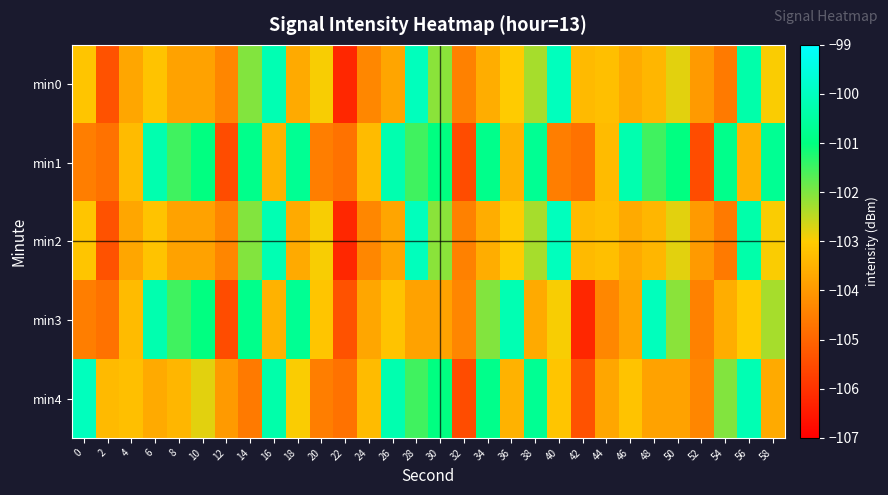

Reading left to right, what are all the values shown in this chart?

min0: 0=-103.1	2=-105.4	4=-103.7	6=-103.2	8=-103.8	10=-103.8	12=-104.4	14=-102.0	16=-100.2	18=-103.7	20=-102.9	22=-106.2	24=-104.3	26=-103.8	28=-100.1	30=-102.1	32=-104.5	34=-103.6	36=-103.0	38=-102.3	40=-100.0	42=-103.4	44=-103.2	46=-103.7	48=-103.4	50=-102.8	52=-104.0	54=-104.6	56=-100.3	58=-103.0
min1: 0=-104.5	2=-104.8	4=-103.3	6=-100.3	8=-101.5	10=-101.0	12=-105.5	14=-100.8	16=-103.5	18=-100.7	20=-104.5	22=-104.8	24=-103.3	26=-100.3	28=-101.5	30=-101.0	32=-105.5	34=-100.8	36=-103.5	38=-100.7	40=-104.5	42=-104.8	44=-103.3	46=-100.3	48=-101.5	50=-101.0	52=-105.5	54=-100.8	56=-103.5	58=-100.7
min2: 0=-103.1	2=-105.4	4=-103.7	6=-103.2	8=-103.8	10=-103.8	12=-104.4	14=-102.0	16=-100.2	18=-103.7	20=-102.9	22=-106.2	24=-104.3	26=-103.8	28=-100.1	30=-102.1	32=-104.5	34=-103.6	36=-103.0	38=-102.3	40=-100.0	42=-103.4	44=-103.2	46=-103.7	48=-103.4	50=-102.8	52=-104.0	54=-104.6	56=-100.3	58=-103.0
min3: 0=-104.5	2=-104.8	4=-103.3	6=-100.3	8=-101.5	10=-101.0	12=-105.5	14=-100.8	16=-103.5	18=-100.7	20=-103.1	22=-105.4	24=-103.7	26=-103.2	28=-103.8	30=-103.8	32=-104.4	34=-102.0	36=-100.2	38=-103.7	40=-102.9	42=-106.2	44=-104.3	46=-103.8	48=-100.1	50=-102.1	52=-104.5	54=-103.6	56=-103.0	58=-102.3
min4: 0=-100.0	2=-103.4	4=-103.2	6=-103.7	8=-103.4	10=-102.8	12=-104.0	14=-104.6	16=-100.3	18=-103.0	20=-104.5	22=-104.8	24=-103.3	26=-100.3	28=-101.5	30=-101.0	32=-105.5	34=-100.8	36=-103.5	38=-100.7	40=-103.1	42=-105.4	44=-103.7	46=-103.2	48=-103.8	50=-103.8	52=-104.4	54=-102.0	56=-100.2	58=-103.7